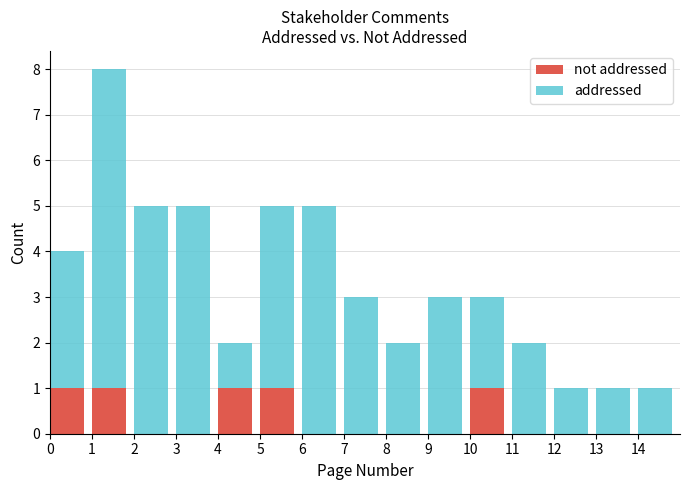

What is the total value across all series at 9?

3